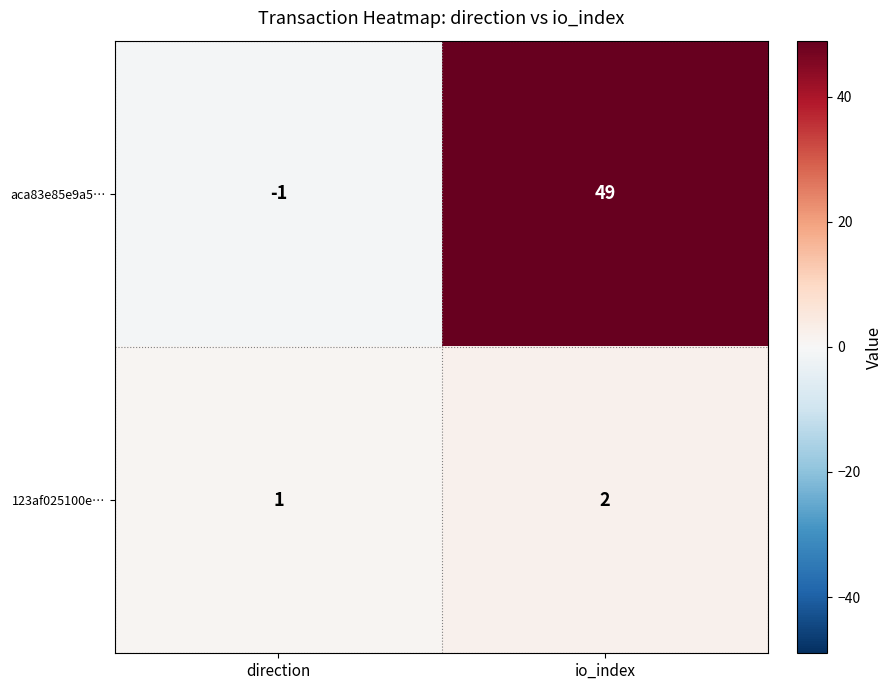

How many data points does each series have?

2